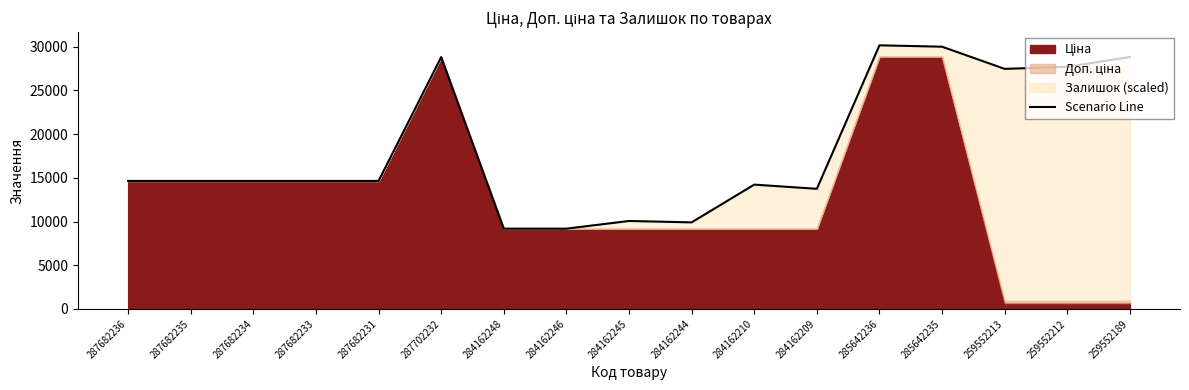

Where is the first local minimum?

284162244